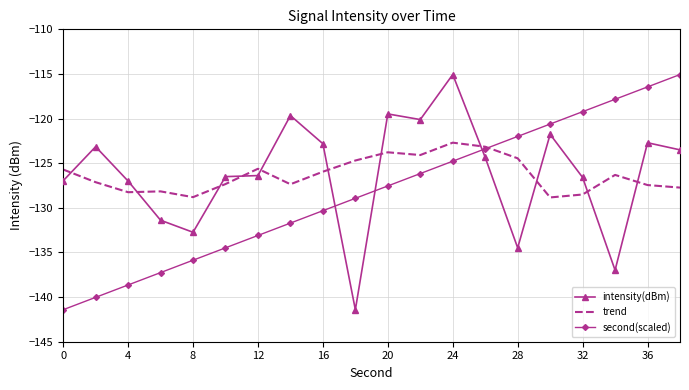

What is the minimum value shown in the chart?

-141.4